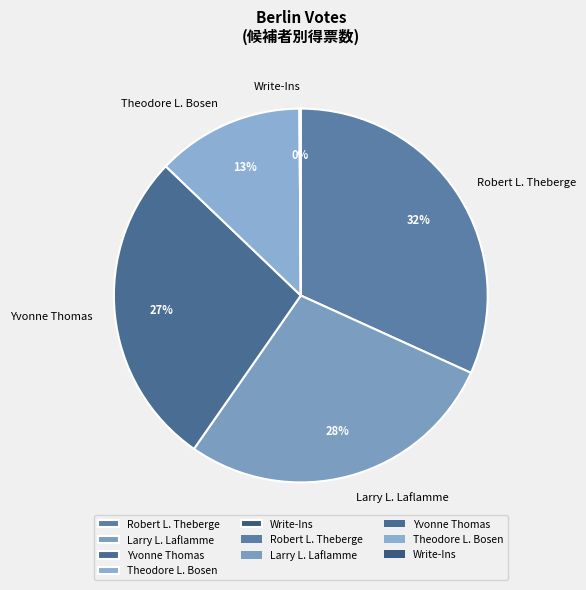

Which slice is the largest?

Robert L. Theberge